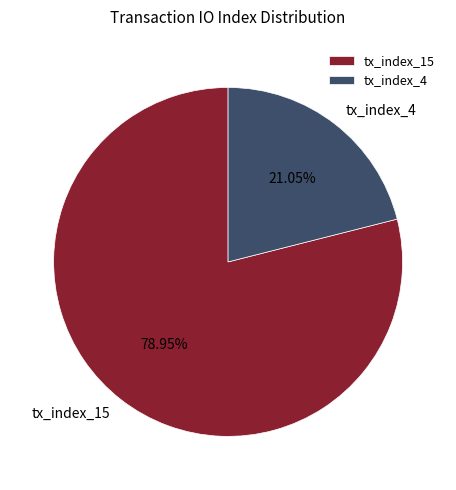

To the nearest percent, what percentage of the pie is tx_index_15?

79%